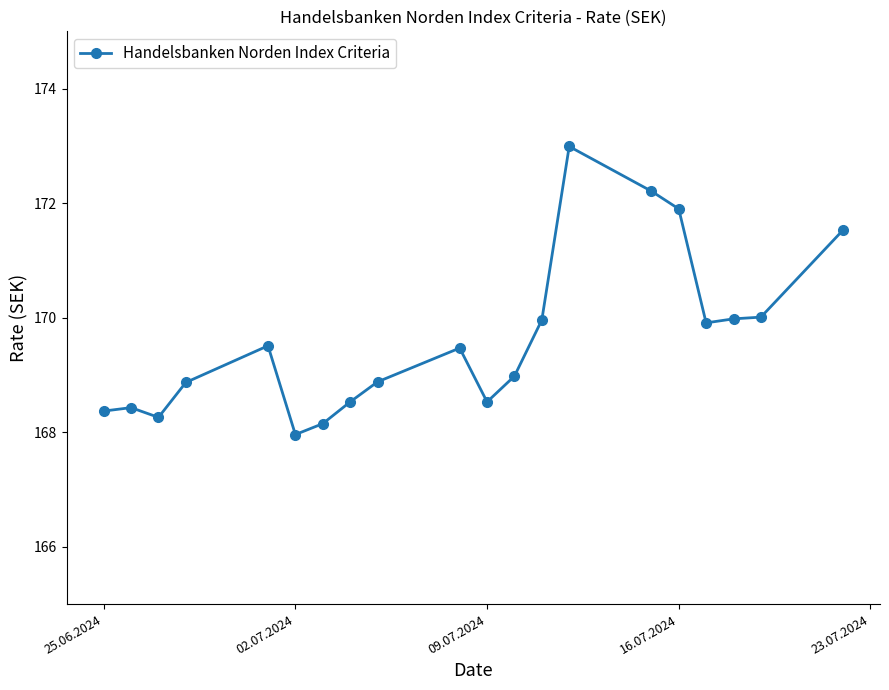

What is the sum of all values?

3392.4